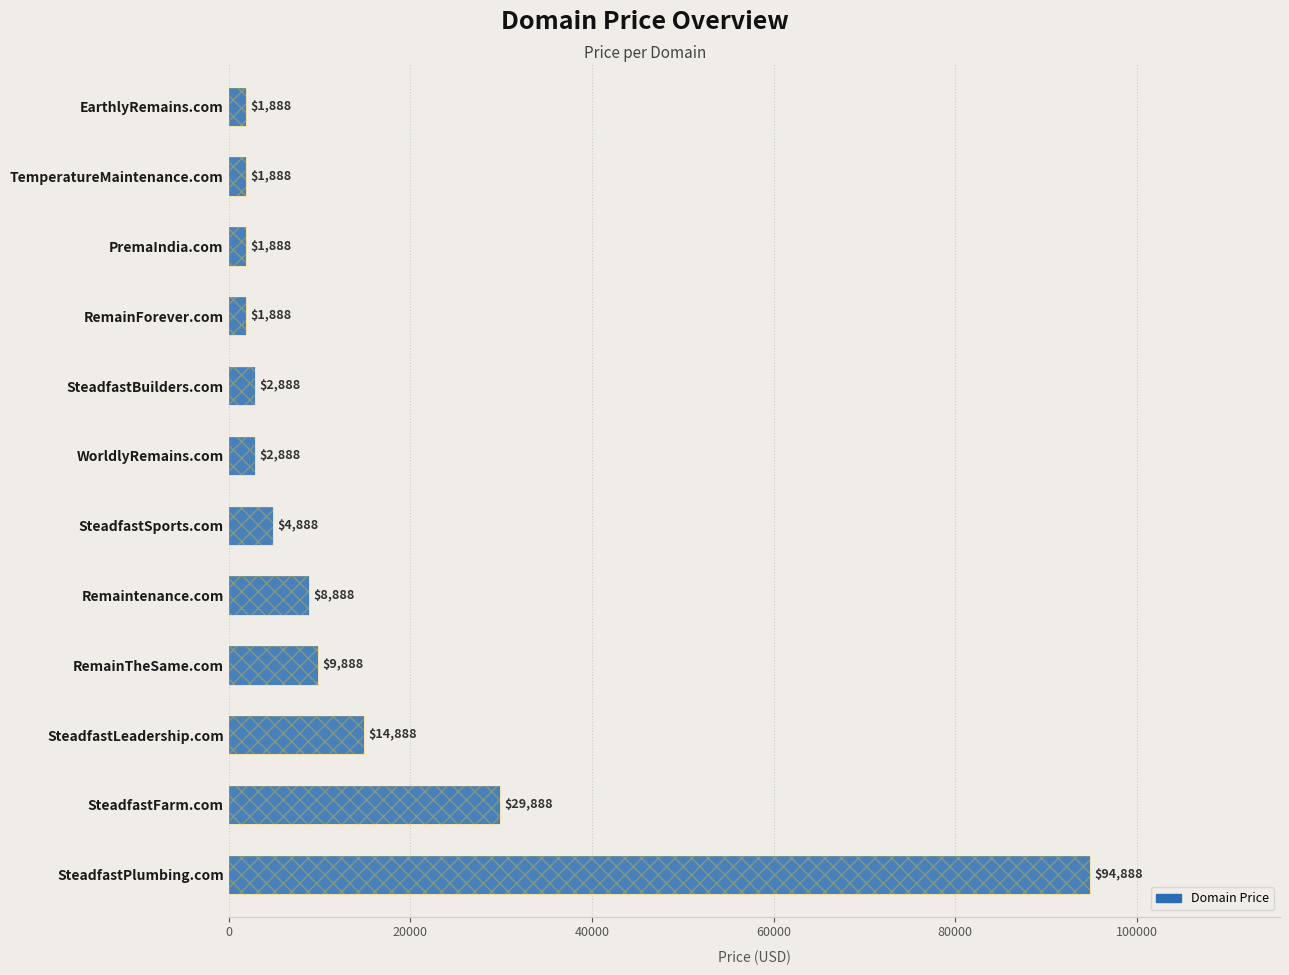

Reading left to right, what are all the values shown in this chart?

94888	29888	14888	9888	8888	4888	2888	2888	1888	1888	1888	1888